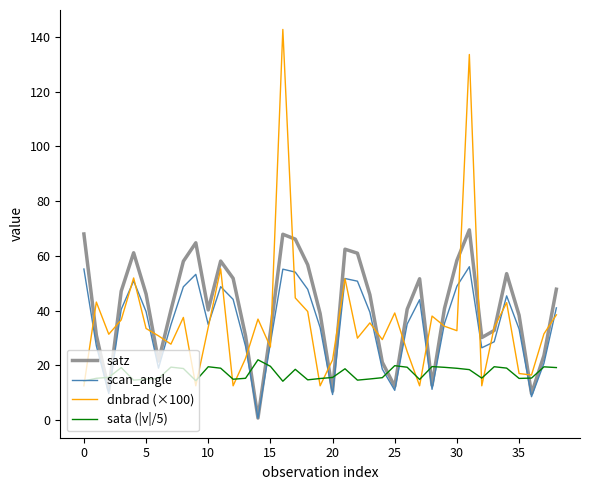

Which series has the largest total across all categories?

satz